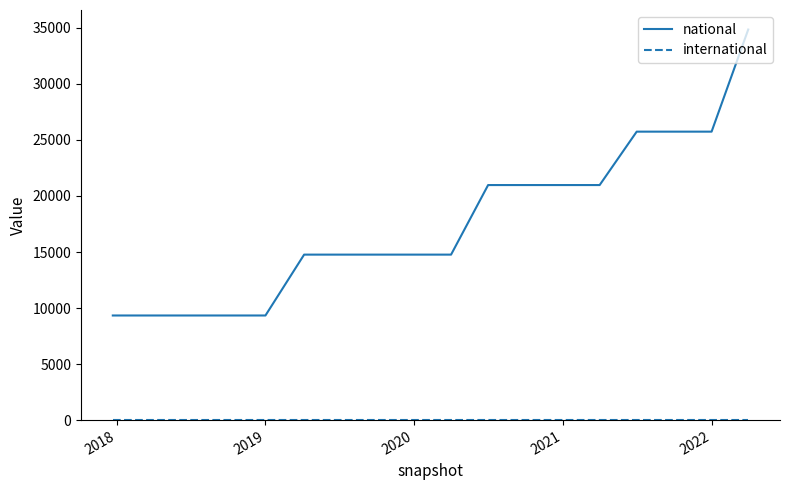

Which series has the largest range (max minus min)?

national